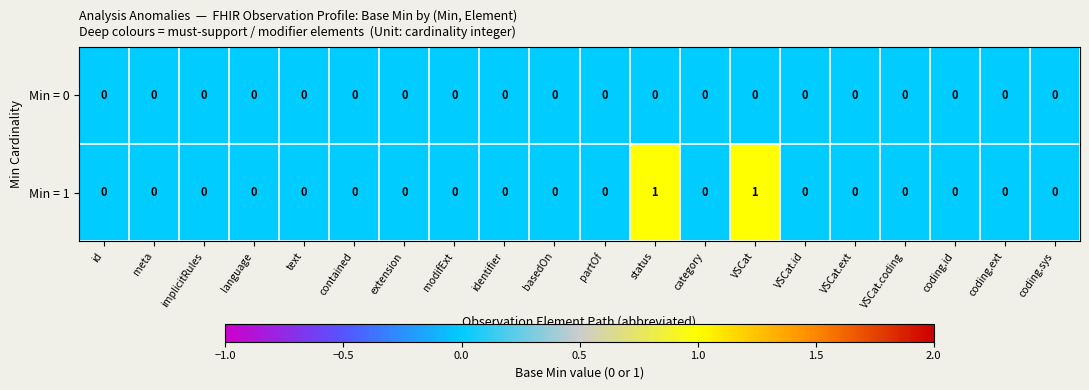

Which series has the largest range (max minus min)?

Min = 1